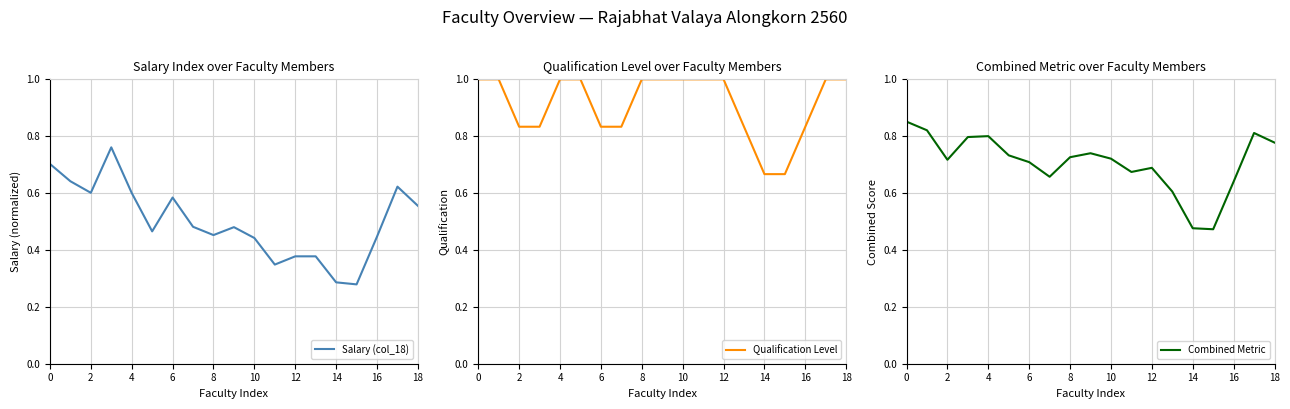

What are all the series names shown in the legend?

Salary (col_18), Qualification Level, Combined Metric